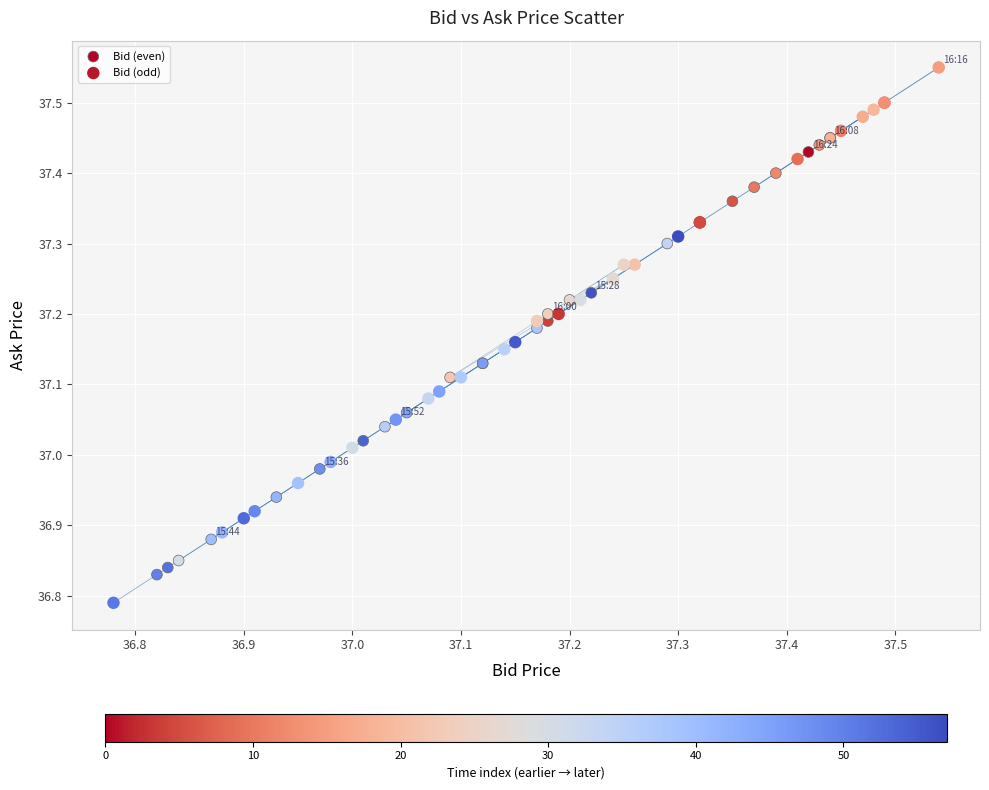

What are all the series names shown in the legend?

Bid (even), Bid (odd)